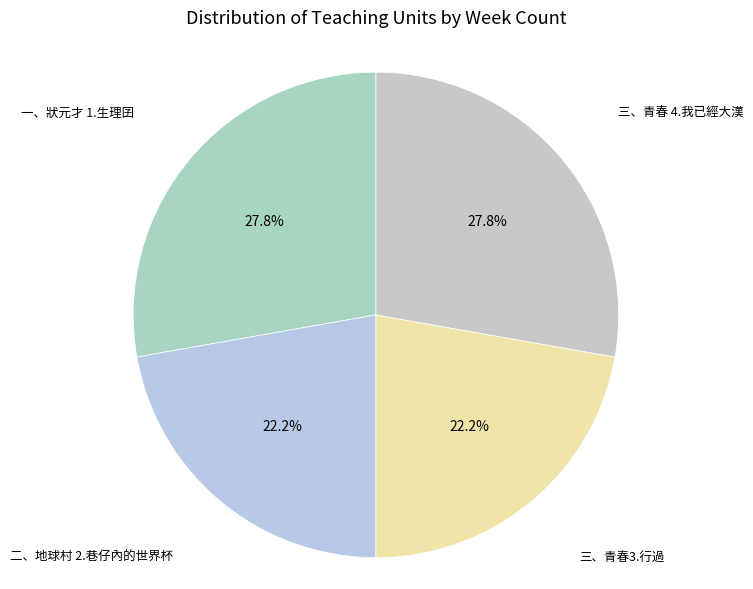

The 三、青春3.行過 slice represents 14% of the pie. True or false?

False